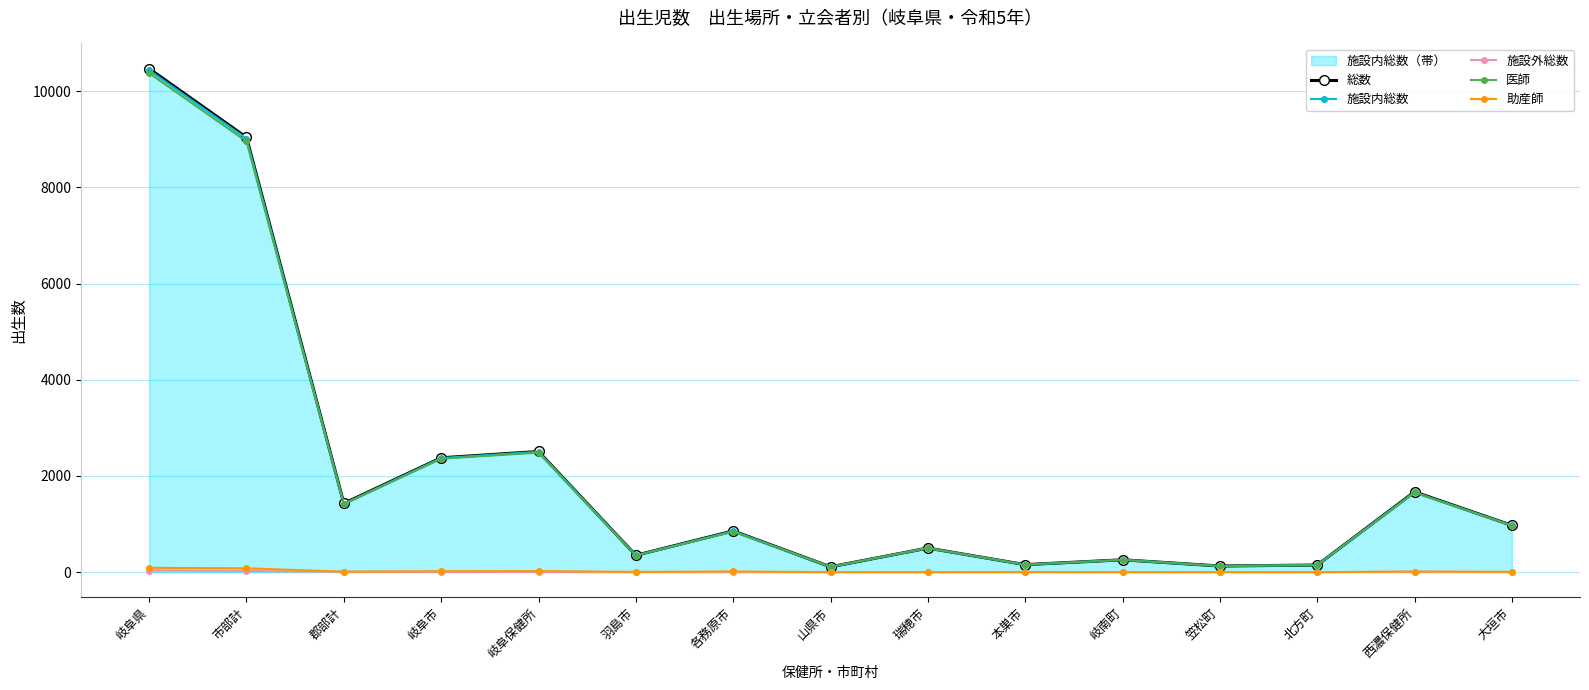

How many interior local valleys does the 総数 series have?

5